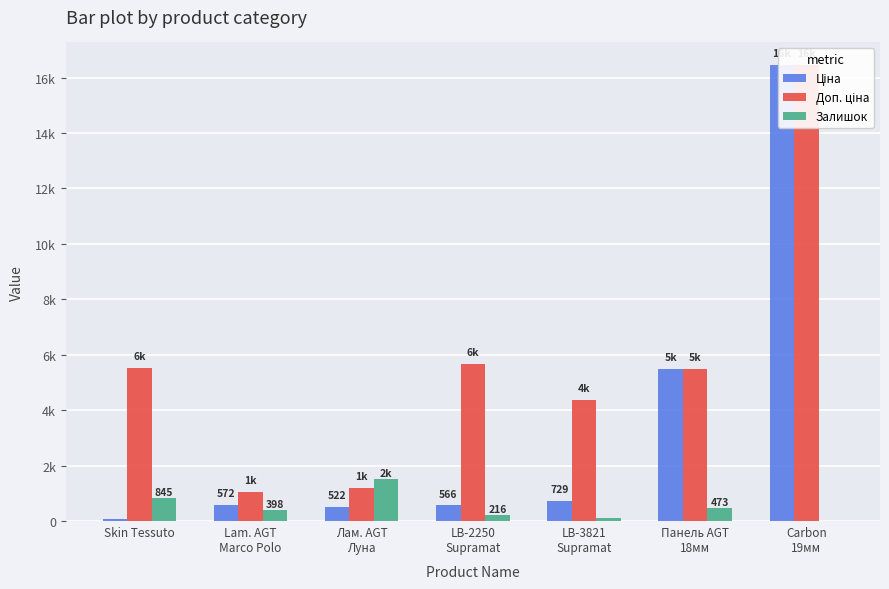

Where is Ціна nearest to the value 8251?

Панель AGT
18мм